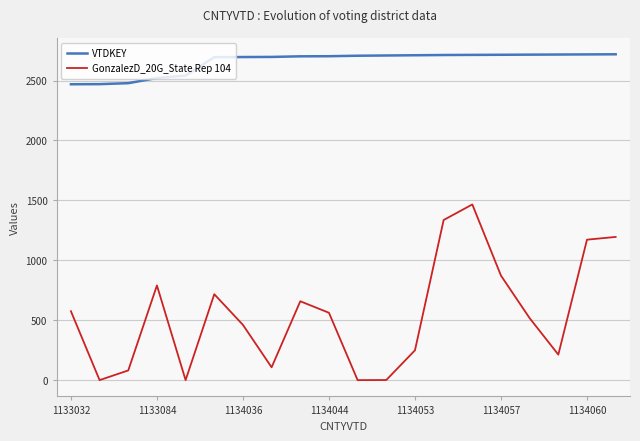

Which series has the largest range (max minus min)?

GonzalezD_20G_State Rep 104